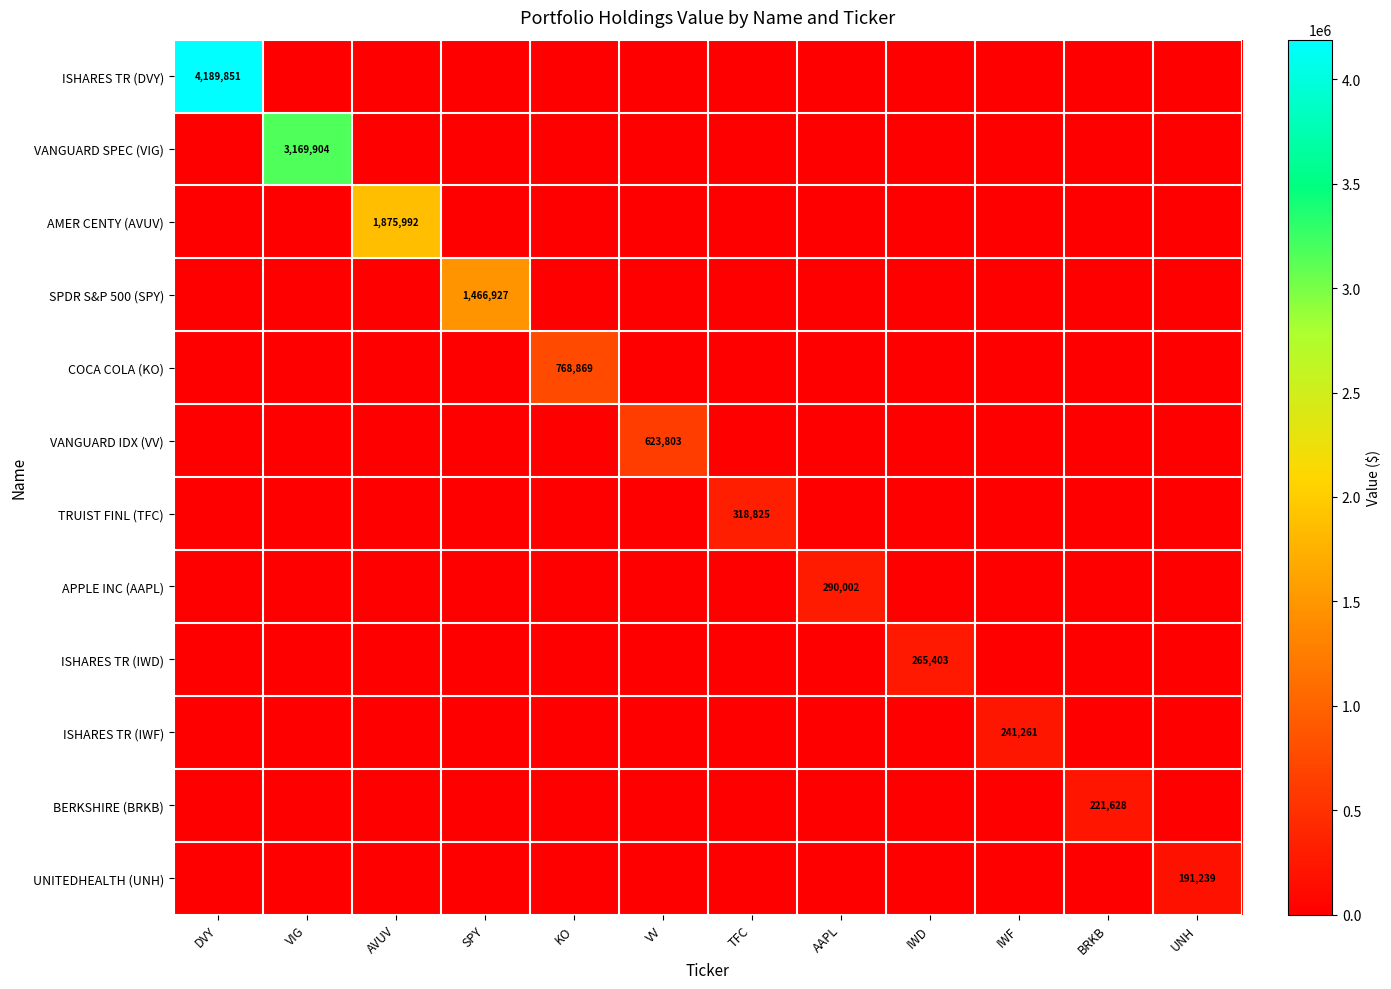

True or false: BERKSHIRE (BRKB) has a value of 221628 at BRKB.

True